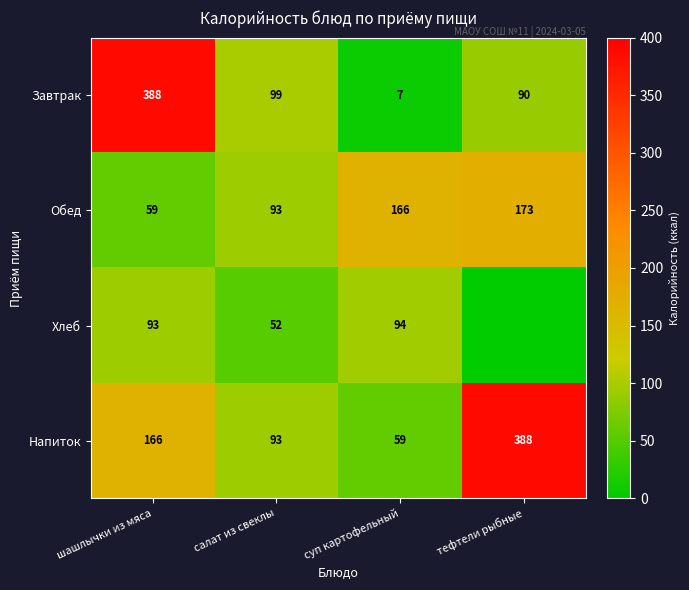

What is the approximate value of Напиток at шашлычки из мяса, to the nearest 5?

165